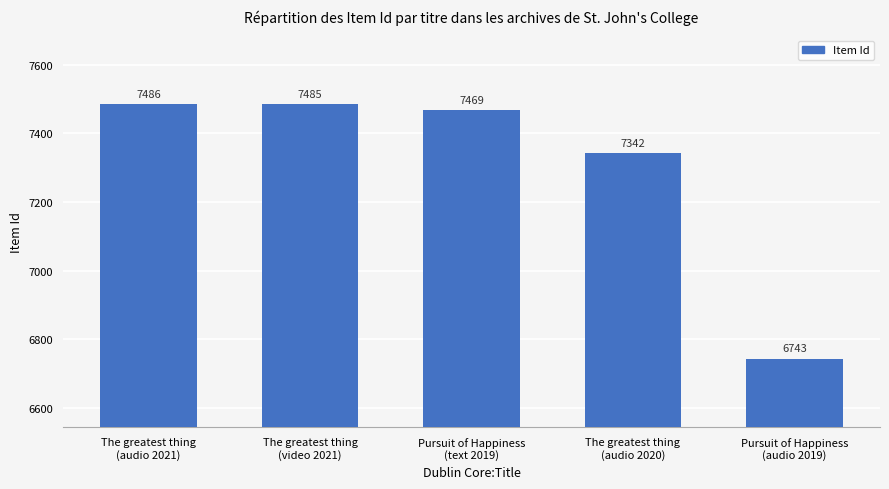

Reading left to right, transcribe all the data shown in this chart.

7486	7485	7469	7342	6743